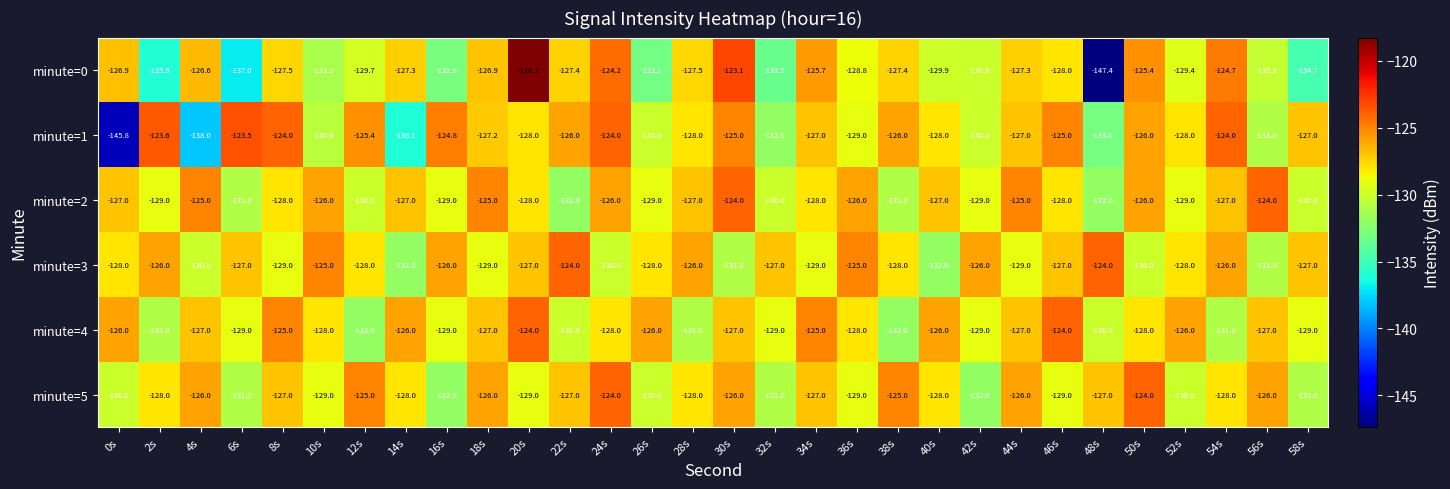

How many data points in minute=0 are less than -127?

21